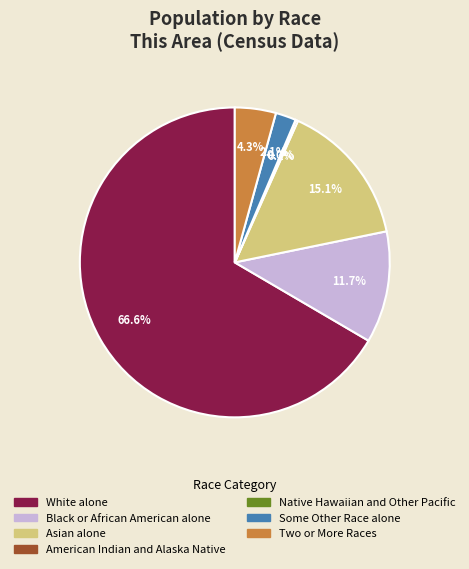

Do Some Other Race alone and Two or More Races together represent more than half of the pie?

No